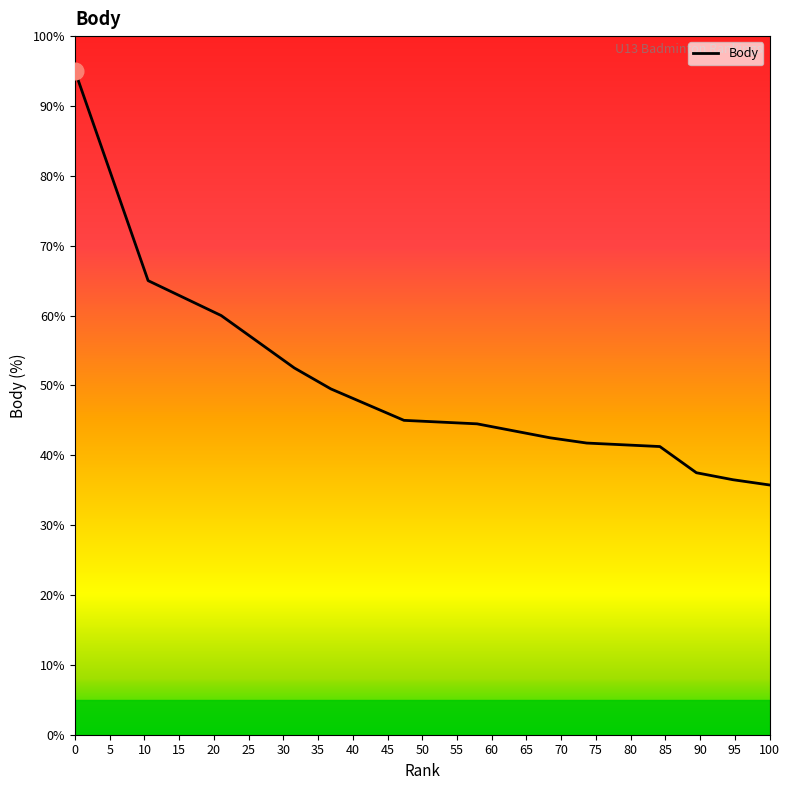

What is the sum of all values?

1028.8